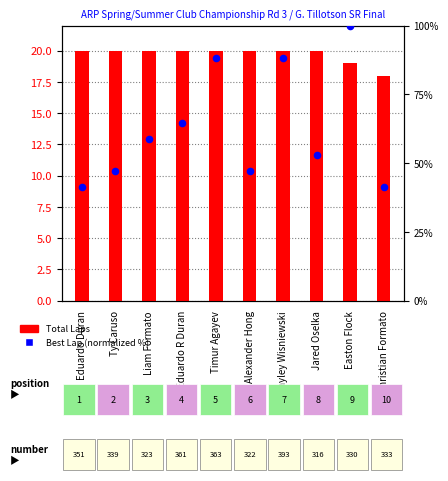

Which series has the largest total across all categories?

Best Lap (normalized %)